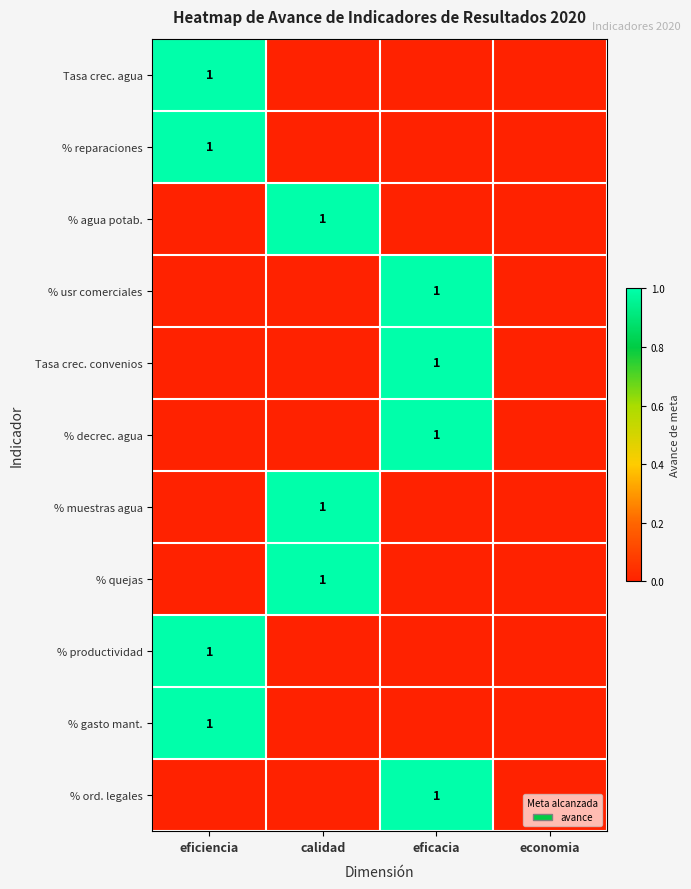

What is the sum of the Tasa crec. convenios values at economia and eficacia?

1